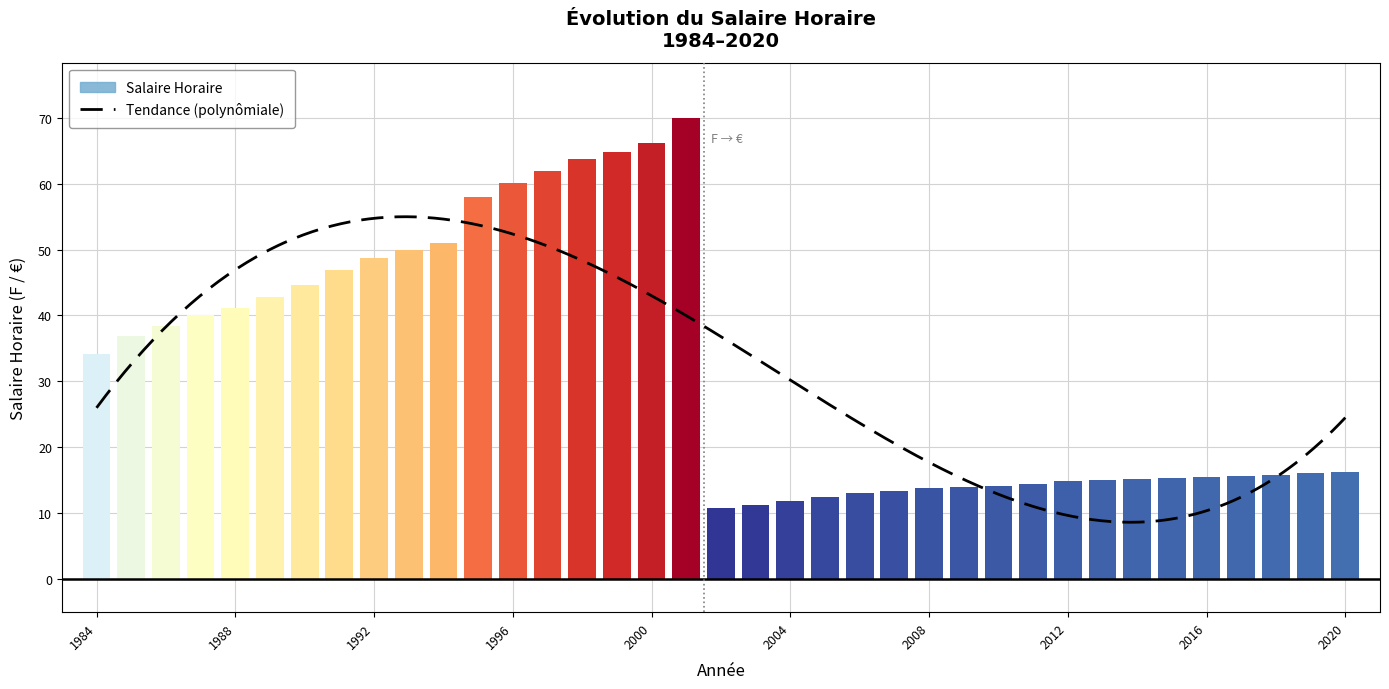

Rank the categories by value from highest to lowest.

2001, 2000, 1999, 1998, 1997, 1996, 1995, 1994, 1993, 1992, 1991, 1990, 1989, 1988, 1987, 1986, 1985, 1984, 2020, 2019, 2018, 2017, 2016, 2015, 2014, 2013, 2012, 2011, 2010, 2009, 2008, 2007, 2006, 2005, 2004, 2003, 2002